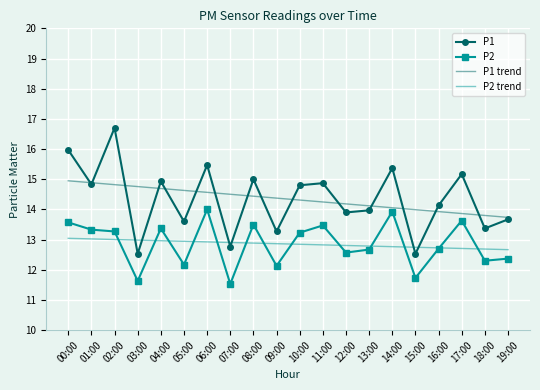

Read the P2 value at 13:00.

12.7